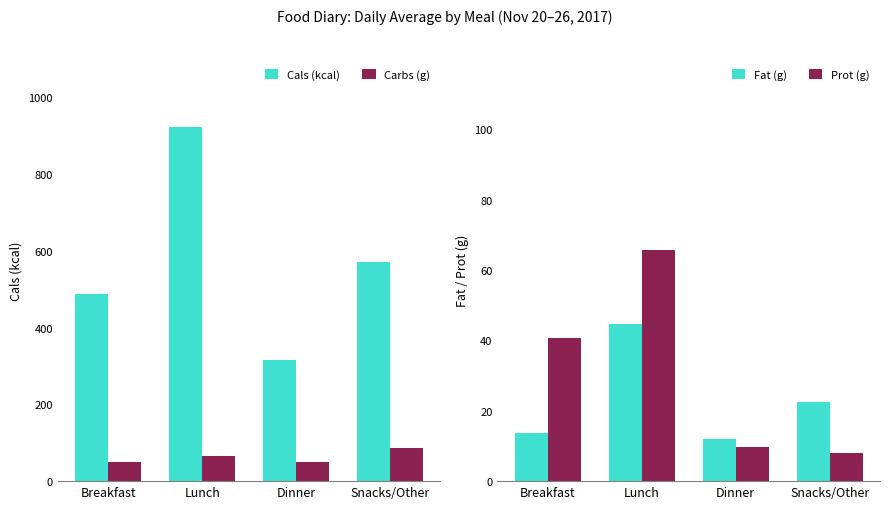

What is the spread (max minus min) of values at Snacks/Other?

563.0